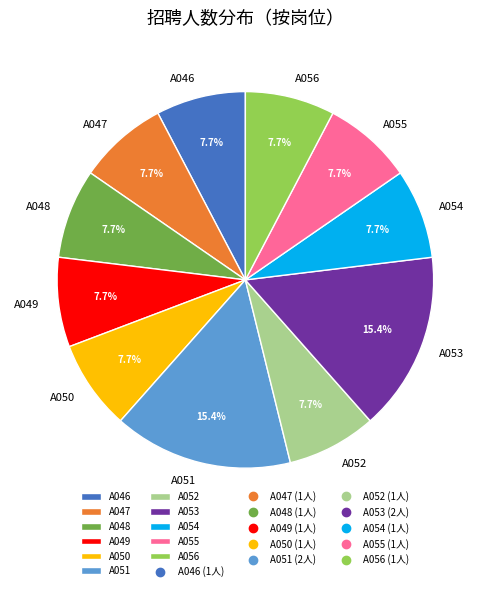

Between A052 and A053, which is larger?

A053